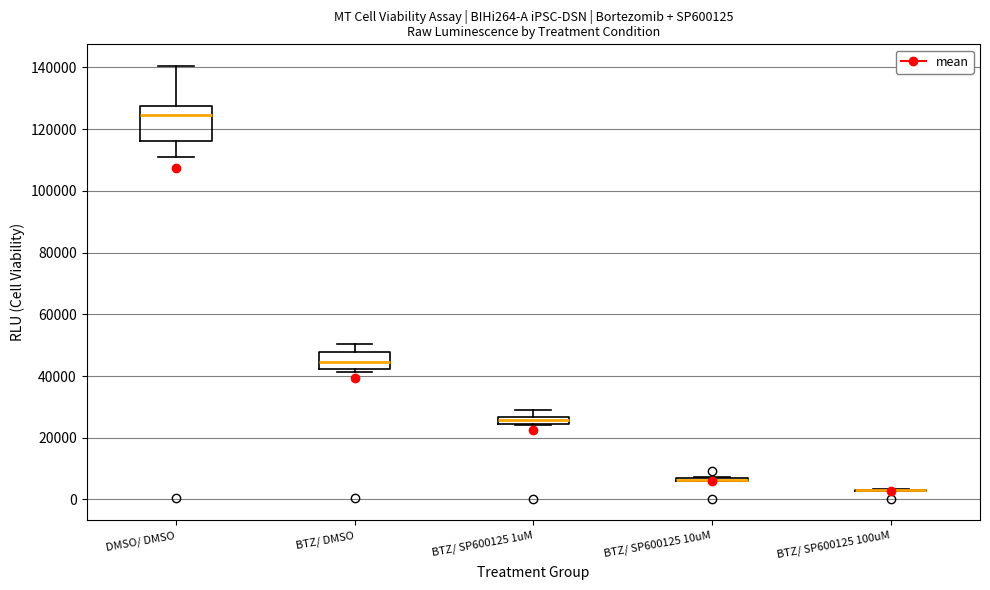

Which box is the tallest, from its lower edge to its upper edge?

DMSO/ DMSO